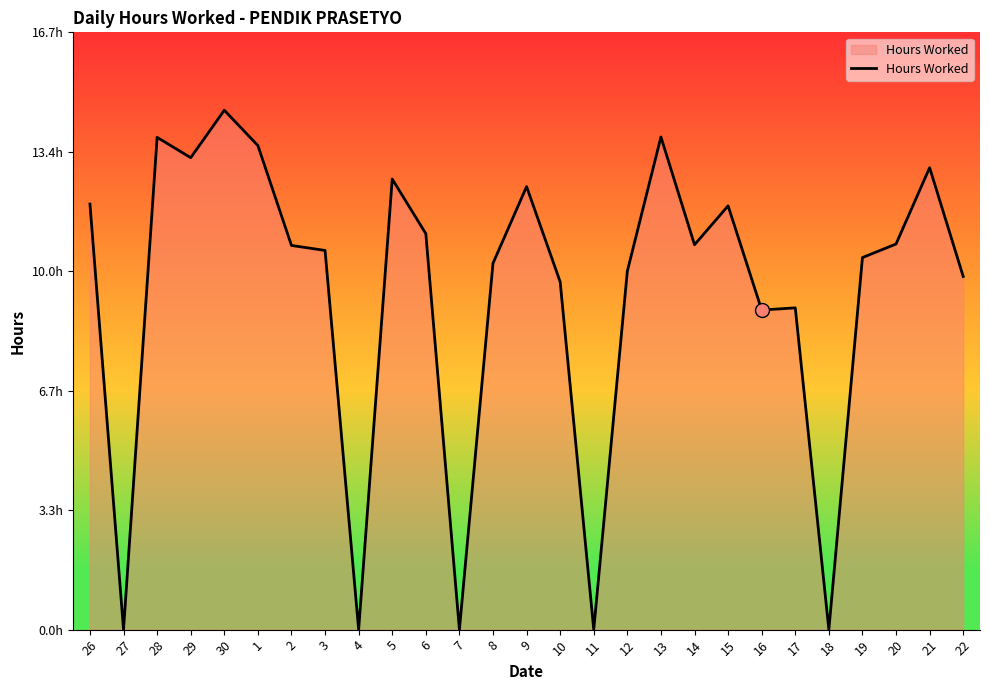

What is the label of the 4th point from the right?

19